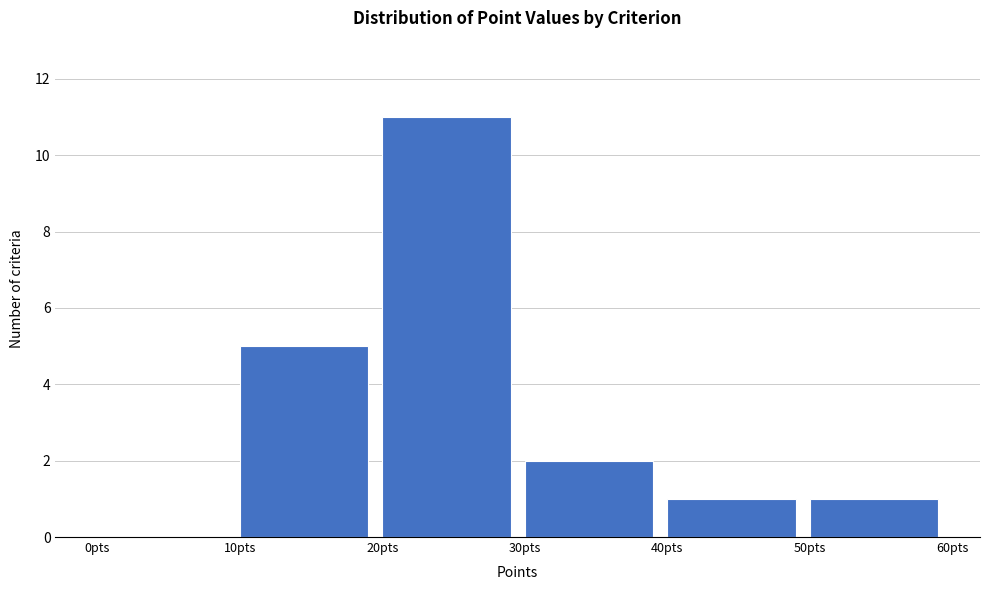

How tall is the bar that spans 20 to 30 on the x-axis? The values are not printed on the chart, so give them approximately, as read against the axis.

11